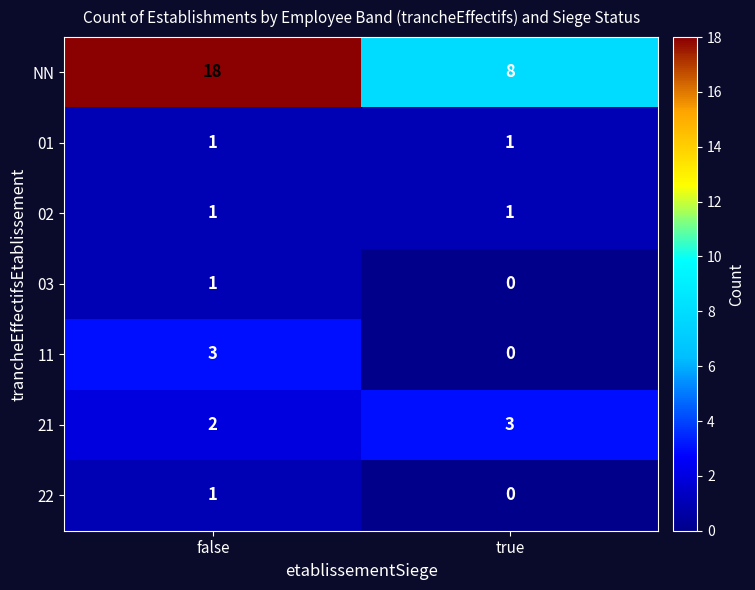

At which category is the sum across all series the highest?

false